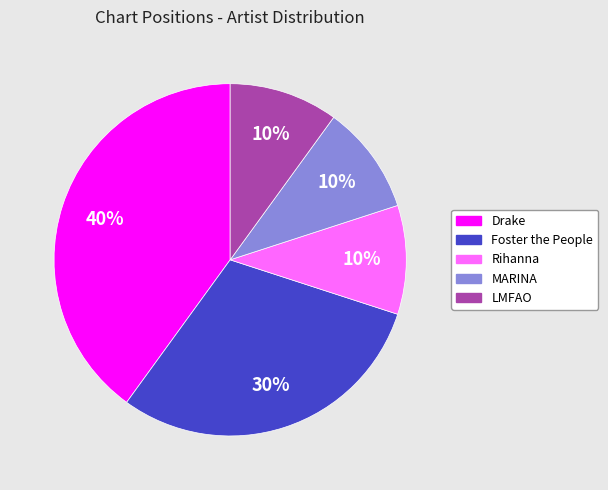

Is there a majority slice in this chart?

No